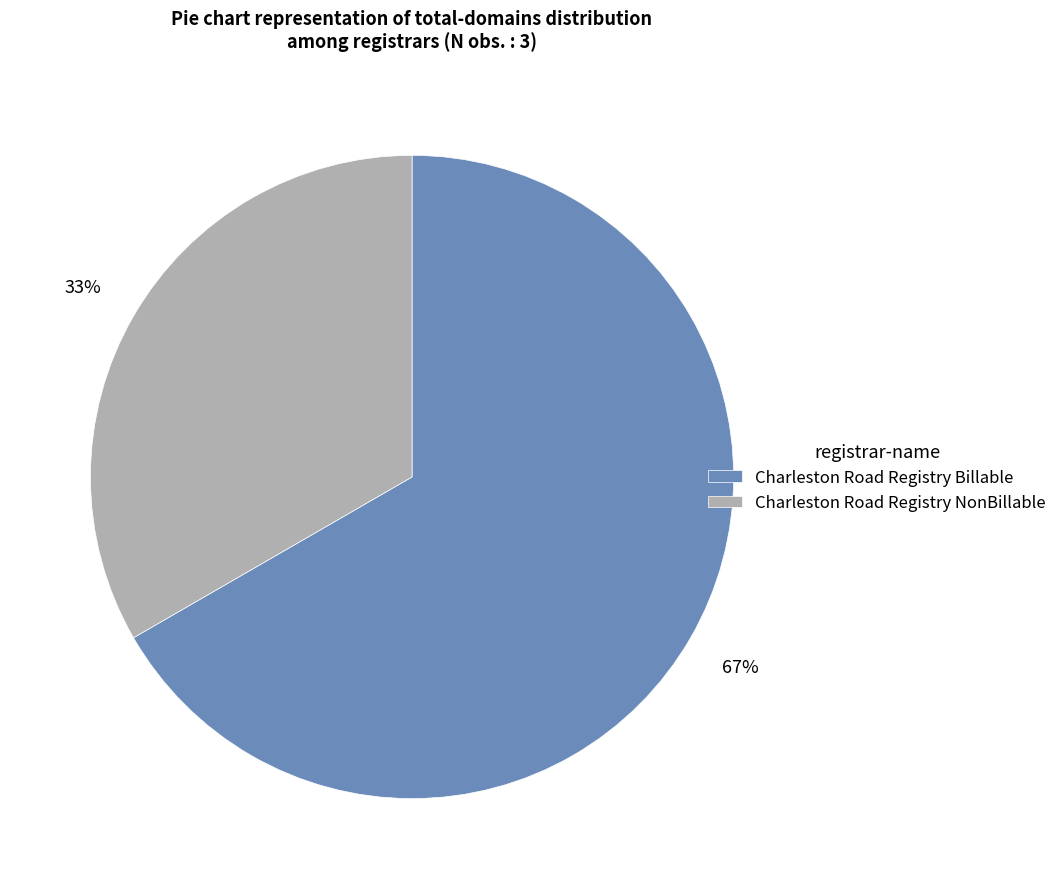

Is it true that Charleston Road Registry NonBillable is 33% of the pie?

True